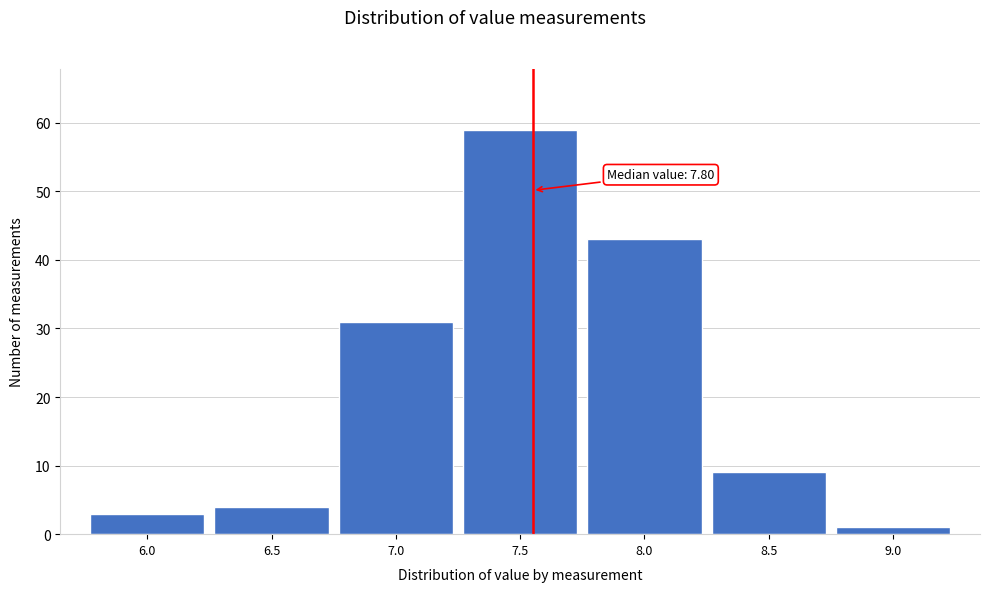

Reading left to right, list all the values displayed in this chart.

3	4	31	59	43	9	1